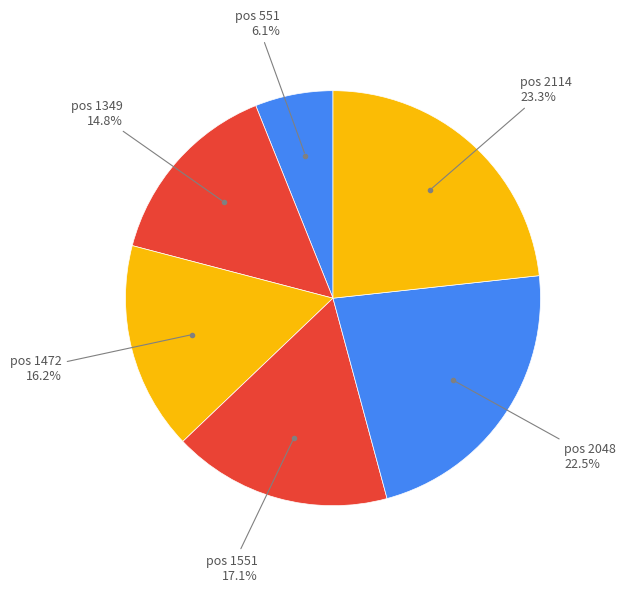

Count the number of slices in the pie.

6